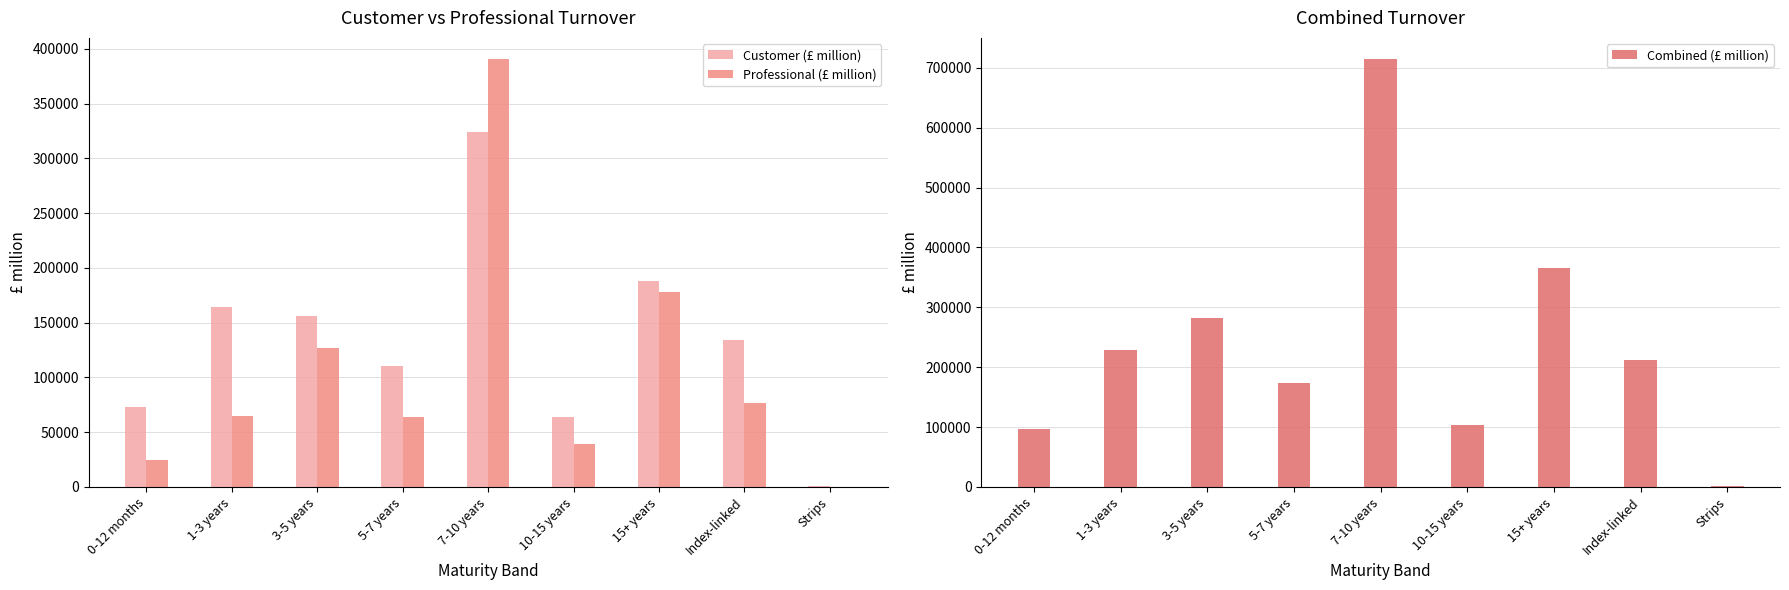

What is the difference between the maximum and minimum values in the Combined (£ million) series?

713100.3